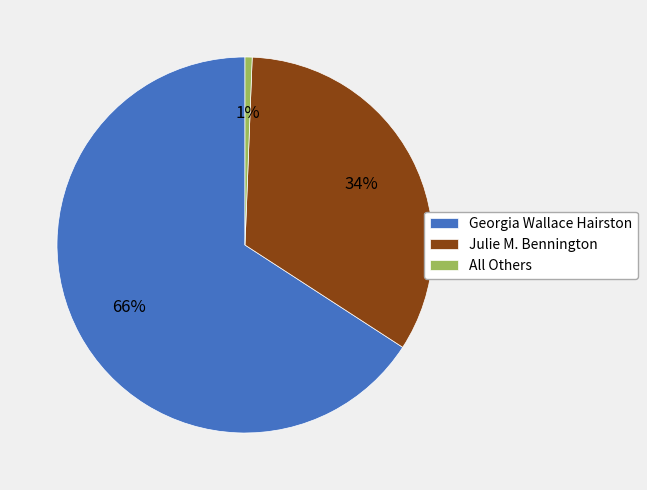

Which has a higher value, Julie M. Bennington or All Others?

Julie M. Bennington